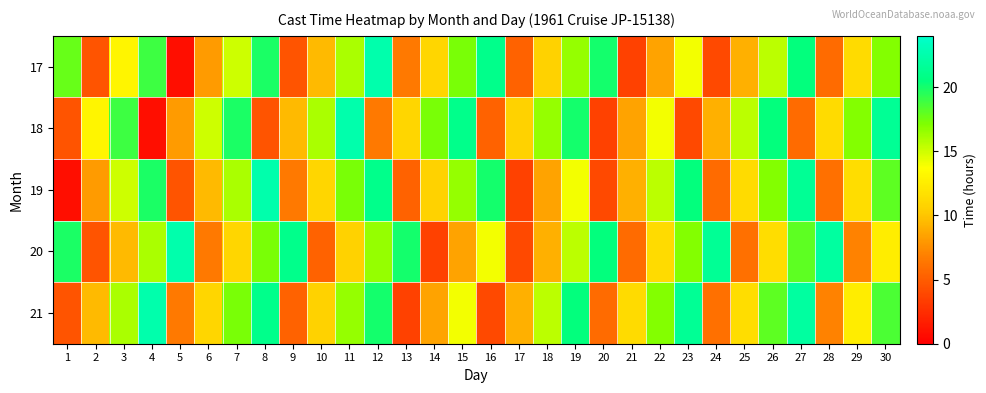

Which has a higher value, 22 or 11?

11